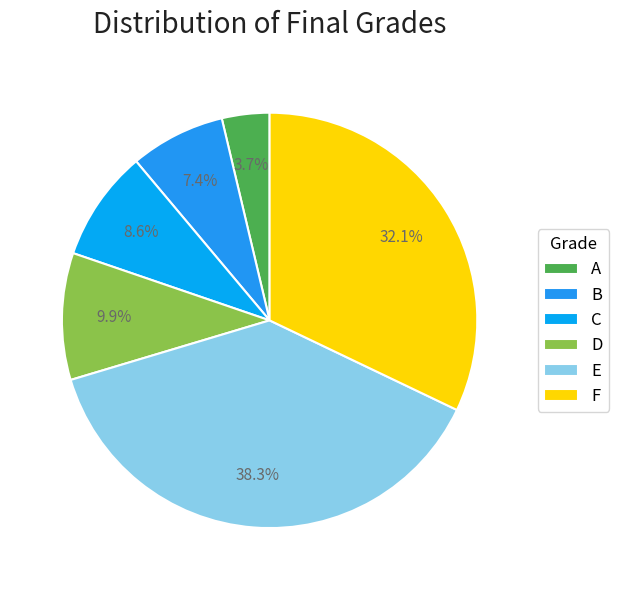

Is the sum of F and D greater than half?

No